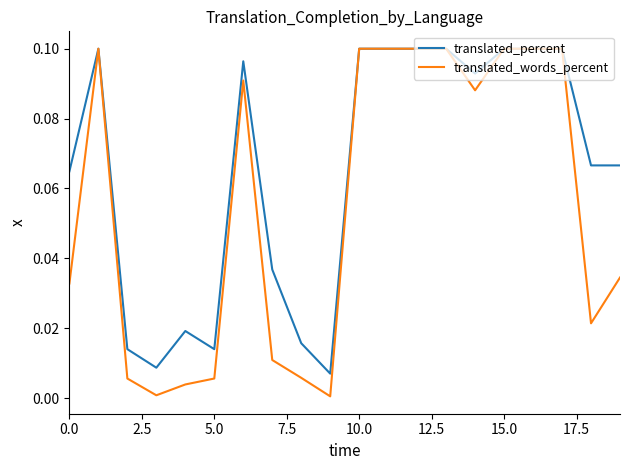

Rank the series by their average value, from lowest to highest.

translated_words_percent, translated_percent